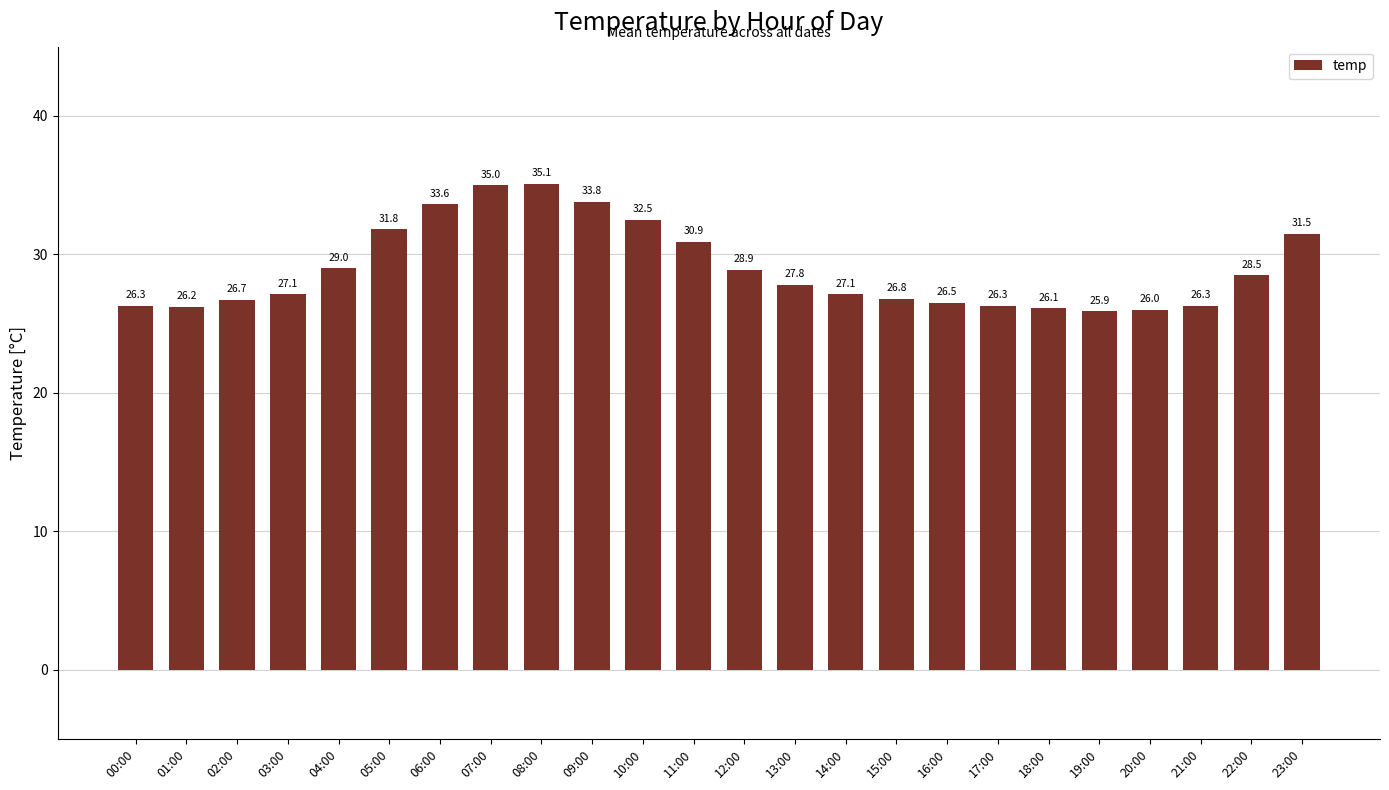

Which label corresponds to the largest value in the chart?

08:00